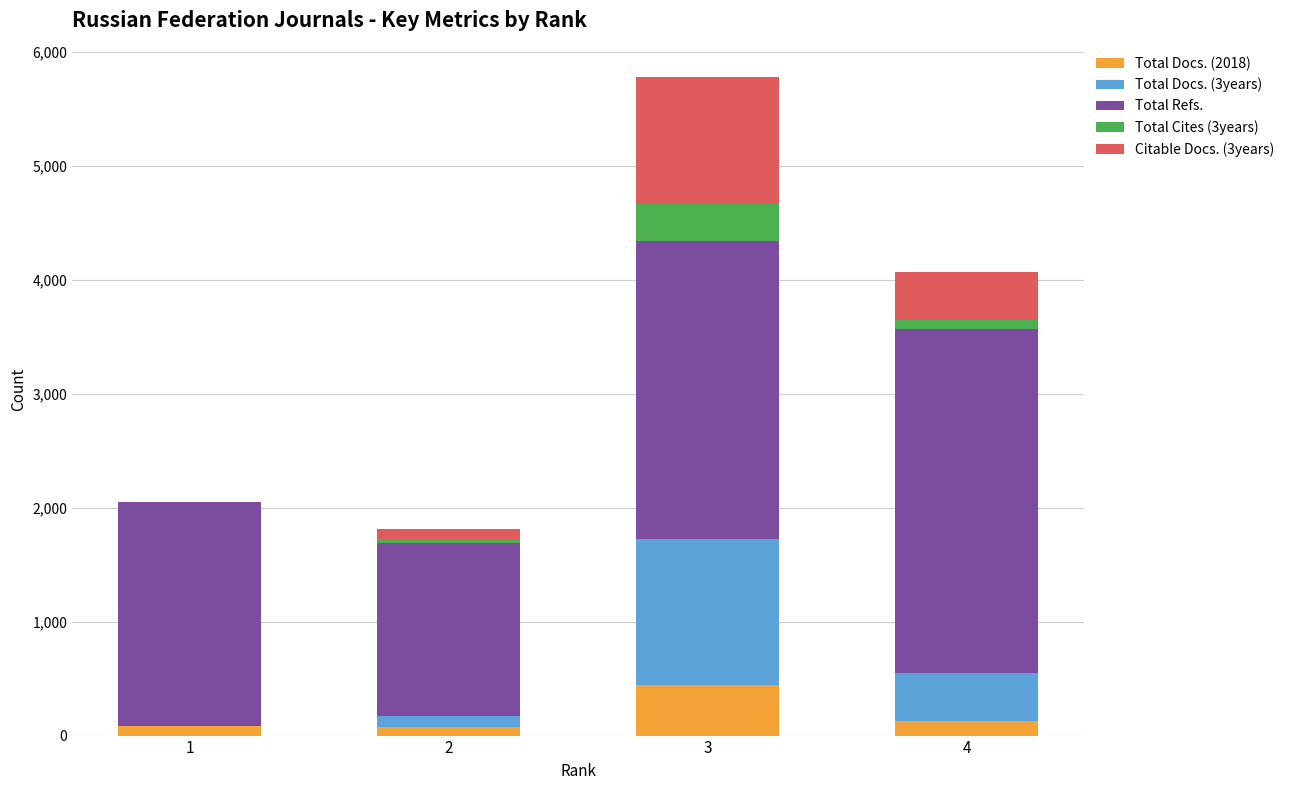

At which category is the sum across all series the highest?

3